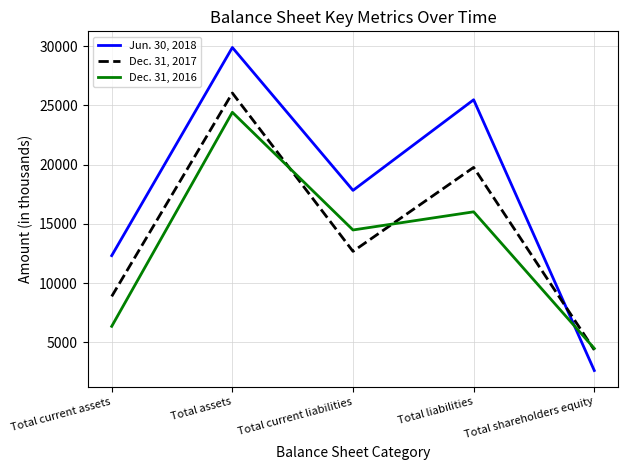

Which series has the widest spread of values?

Jun. 30, 2018